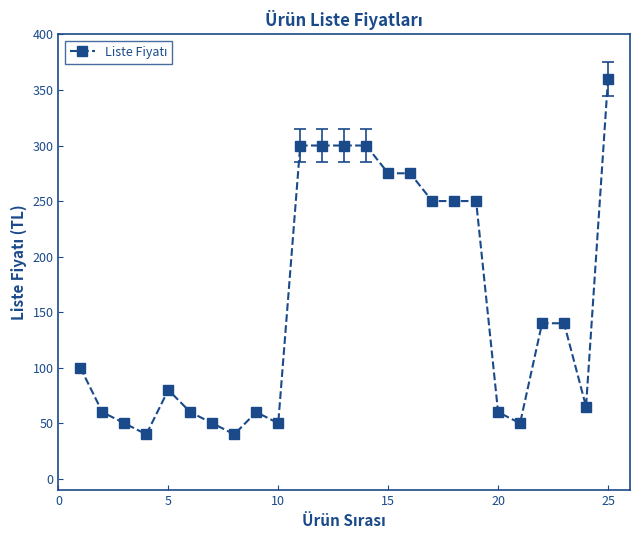

True or false: there are more than 1 points higher than both neighbors.

True